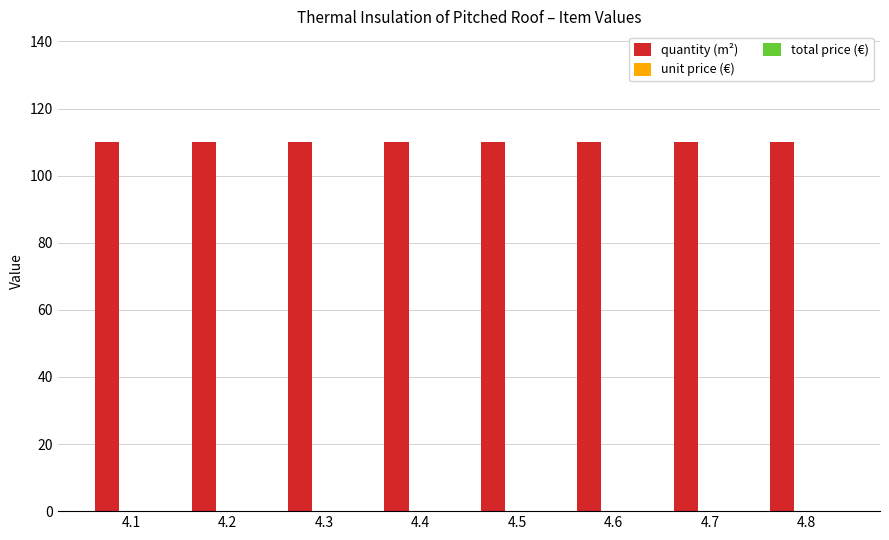

Reading left to right, transcribe all the data shown in this chart.

quantity (m²): 110	110	110	110	110	110	110	110
unit price (€): 0	0	0	0	0	0	0	0
total price (€): 0	0	0	0	0	0	0	0